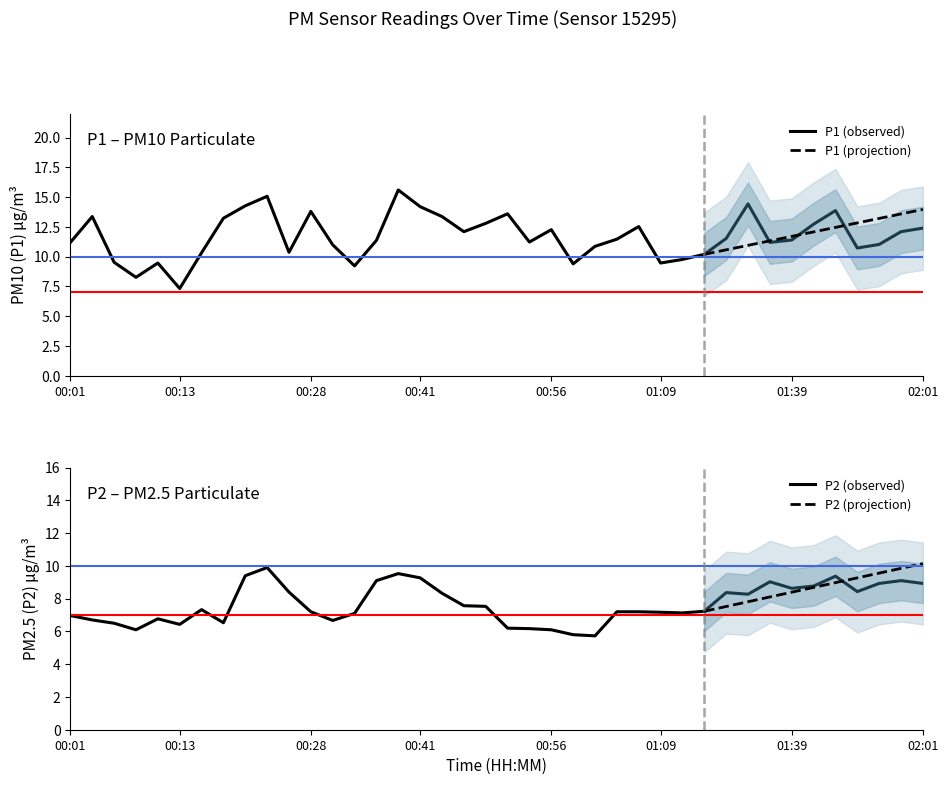

What is the sum of the P2 values at 19 and 38?

16.6